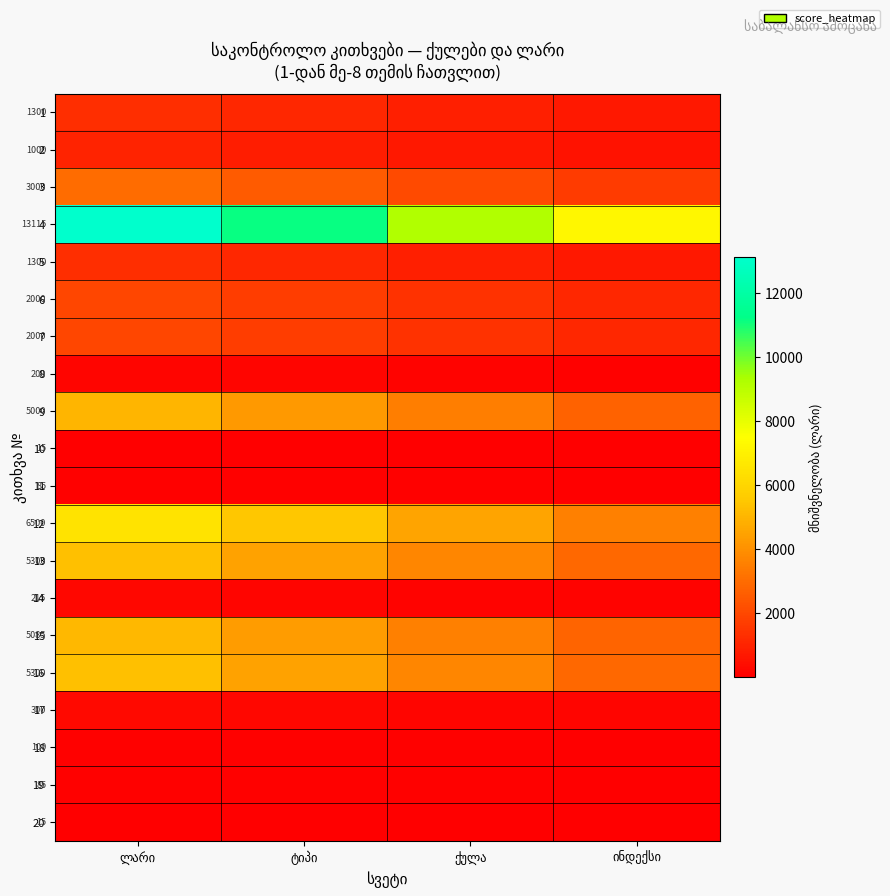

Is it true that 4 equals 13115.0 at ლარი?

True